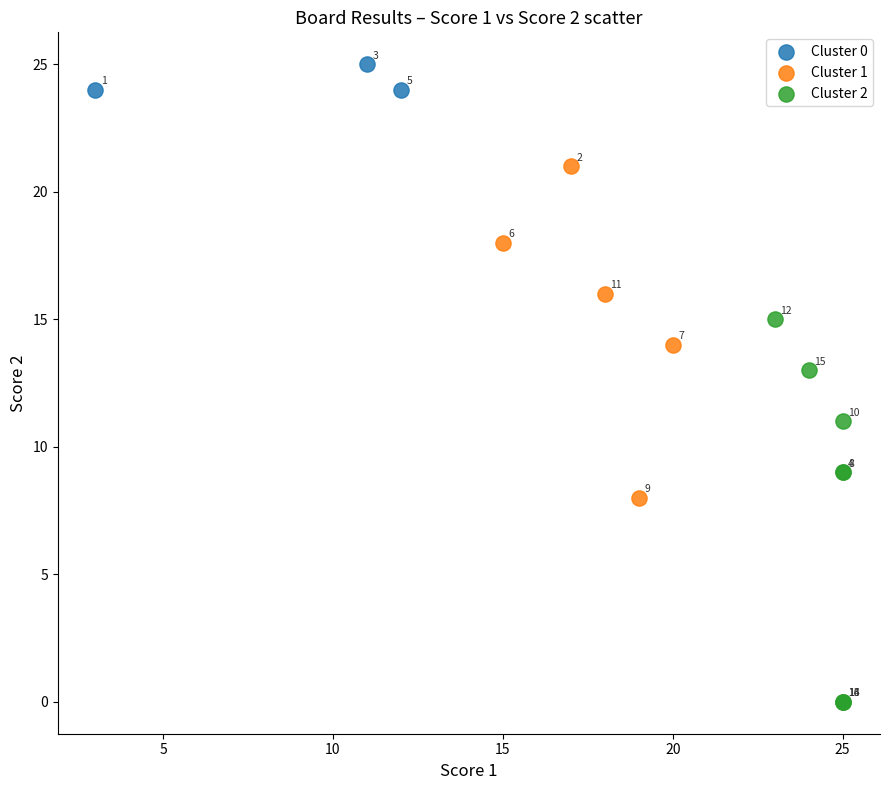

Which series reaches the maximum Y coordinate?

Cluster 0